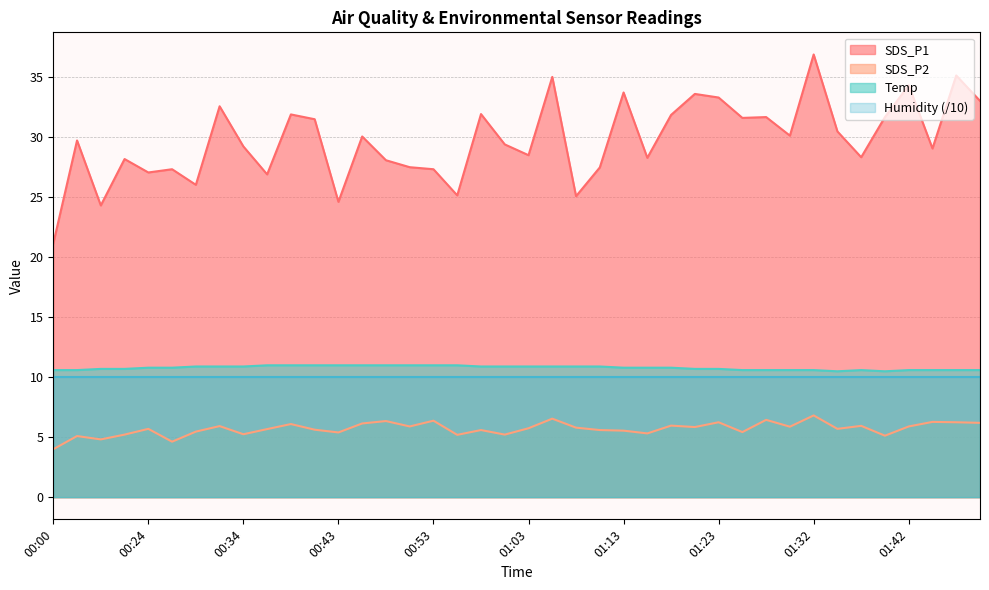

What is the sum of all Temp values?

431.5